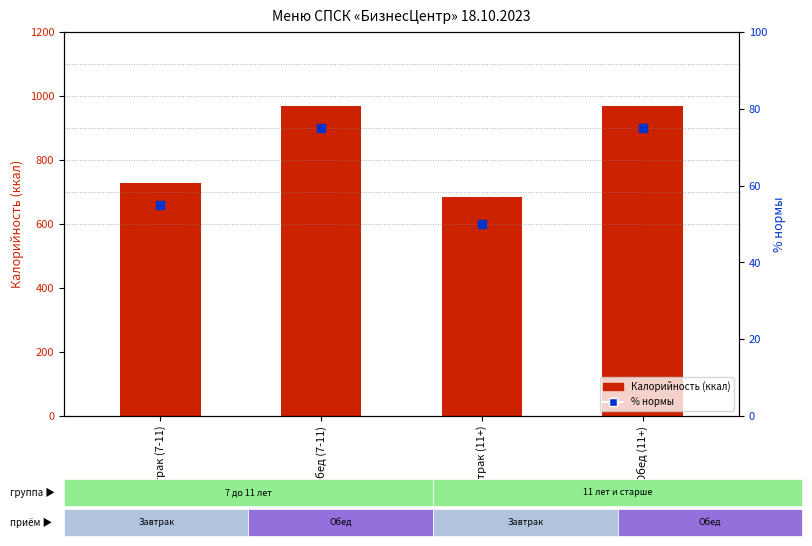

Which series contains the highest Y value?

Калорийность (ккал)